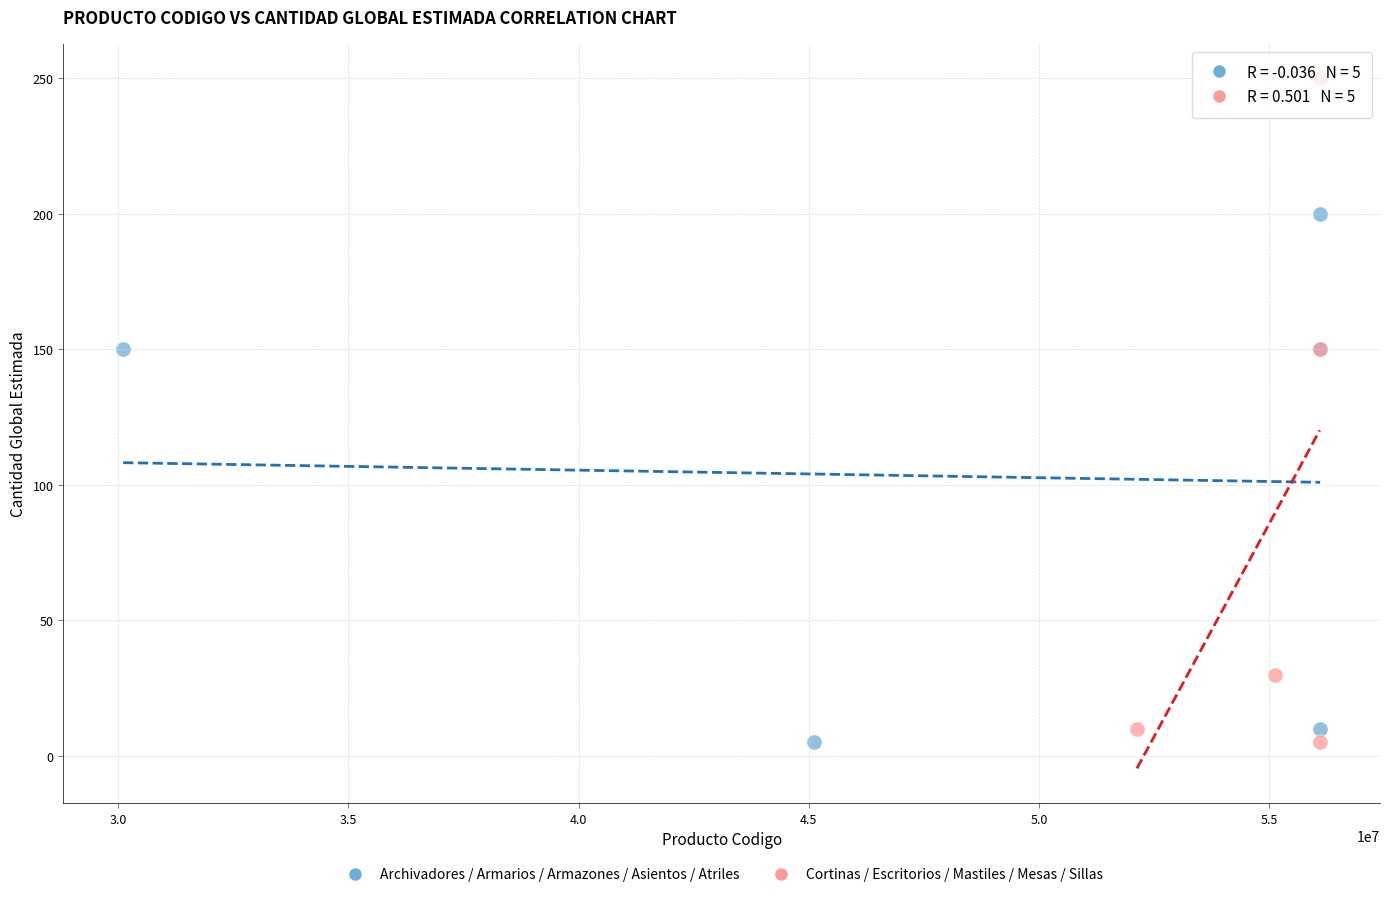

Which series has the widest spread of Y values?

Cortinas / Escritorios / Mastiles / Mesas / Sillas